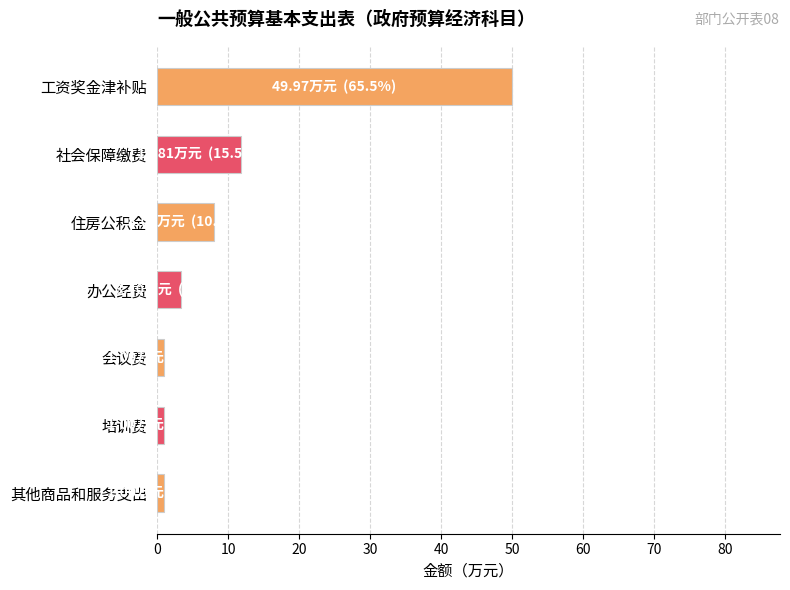

Which has a higher value, 工资奖金津补贴 or 社会保障缴费?

工资奖金津补贴